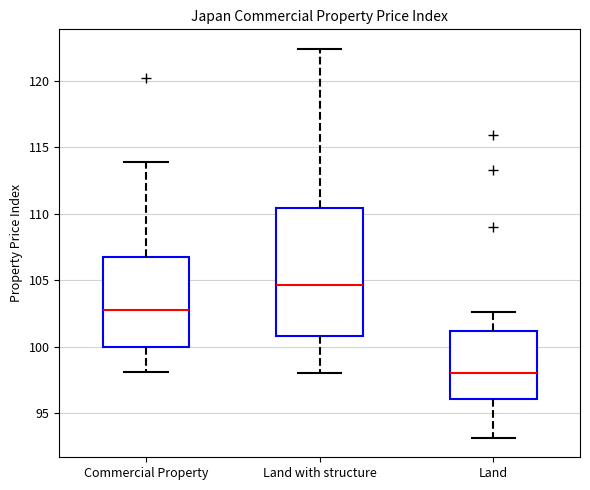

Which box's median line is the highest?

Land with structure